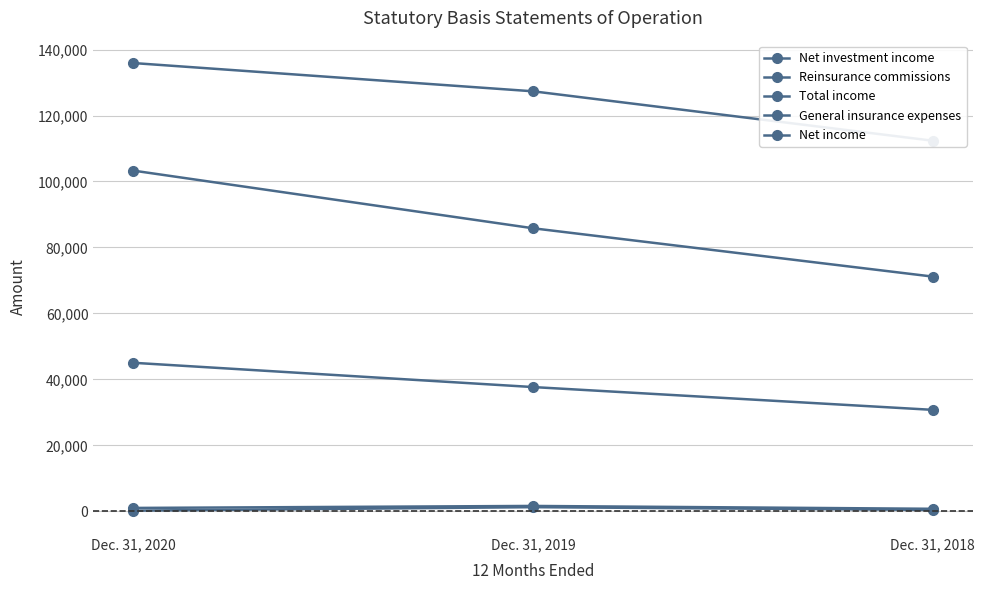

How many series are shown in this chart?

5